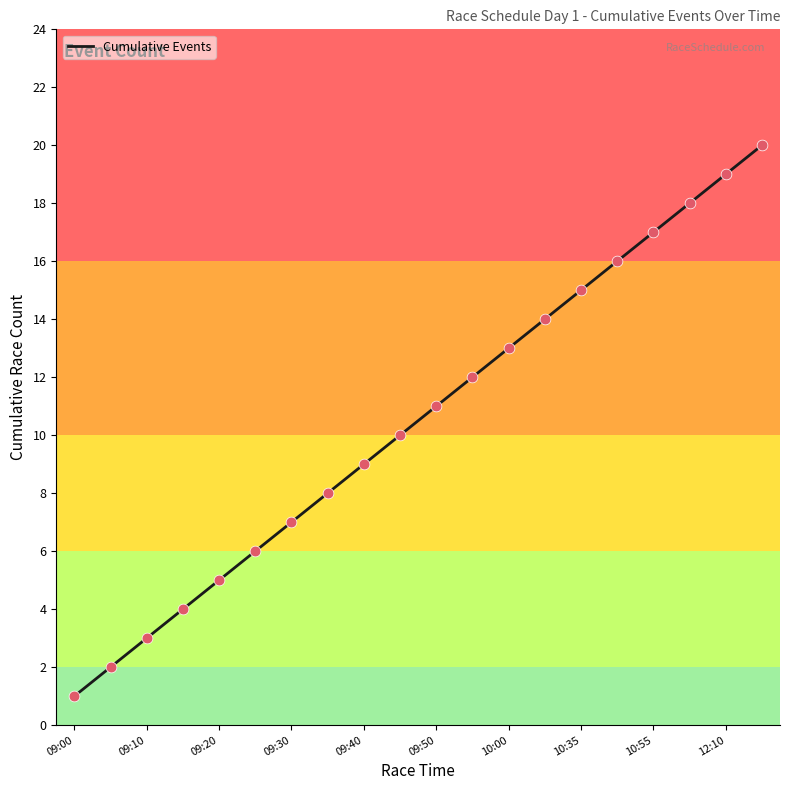

What is the greatest value displayed?

20